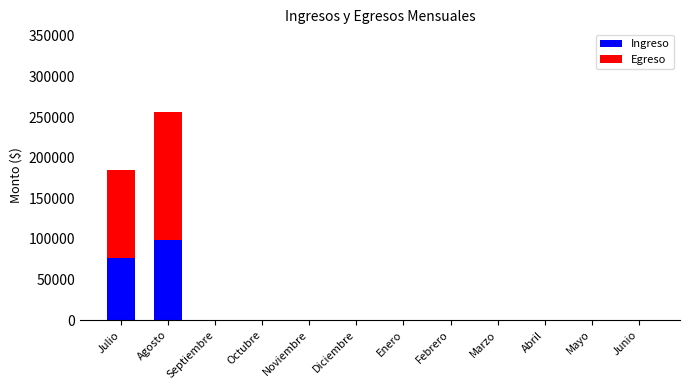

At which label does Ingreso reach its peak?

Agosto